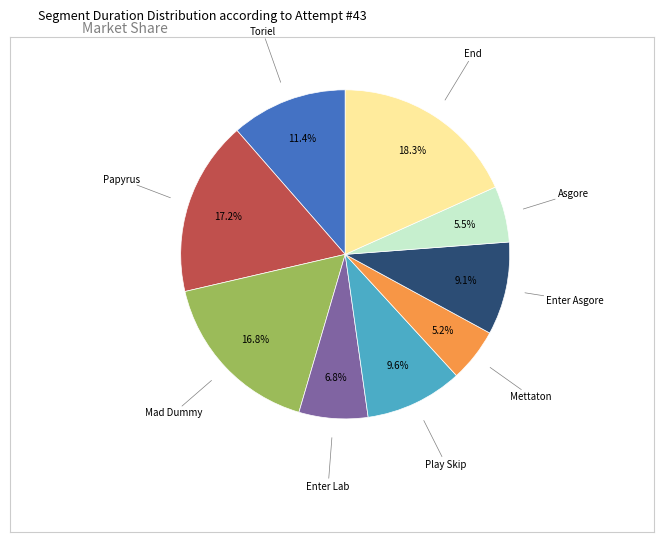

Is there a majority slice in this chart?

No